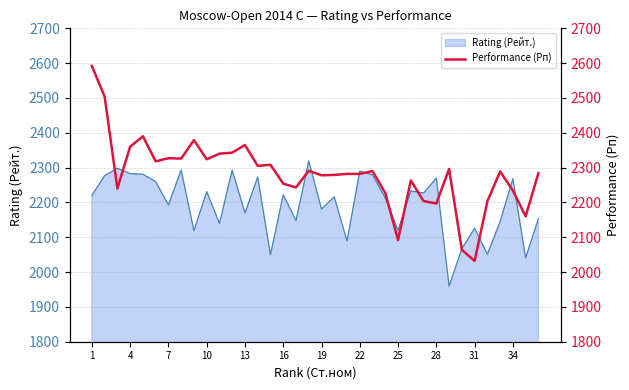

True or false: there are more than 2 points higher than both neighbors.

True